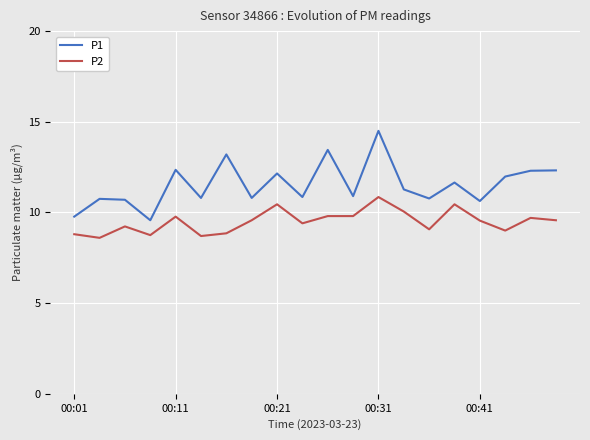

Which series has the largest total across all categories?

P1